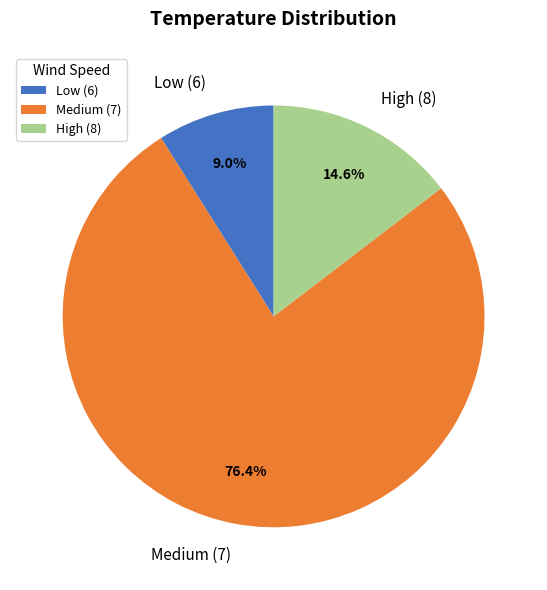

Which category accounts for the majority?

Medium (7)